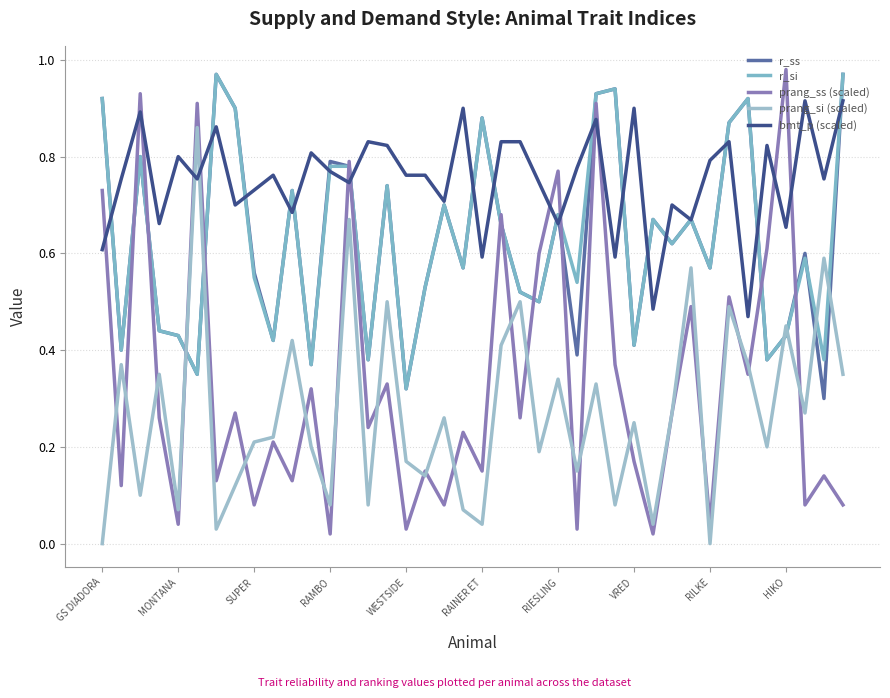

Does the chart display data point markers on the line(s)?

No